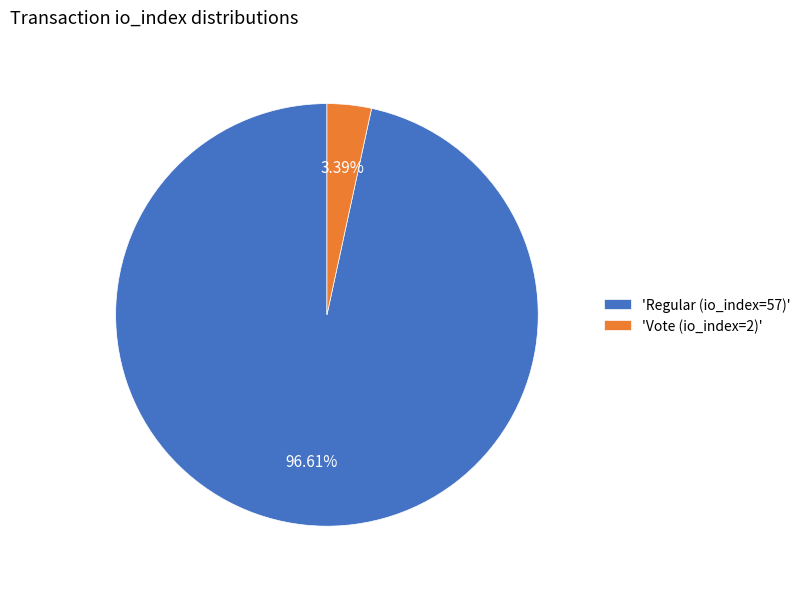

Approximately how many times larger is the value at 'Regular (io_index=57)' compared to 'Vote (io_index=2)'?

28.5